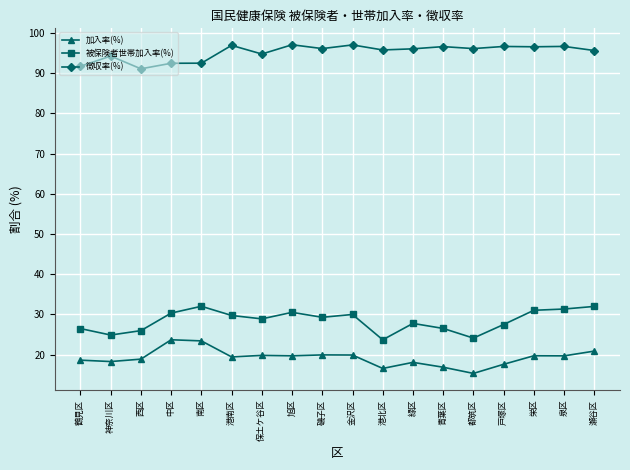

What is the spread (max minus min) of values at 保土ケ谷区?

74.9